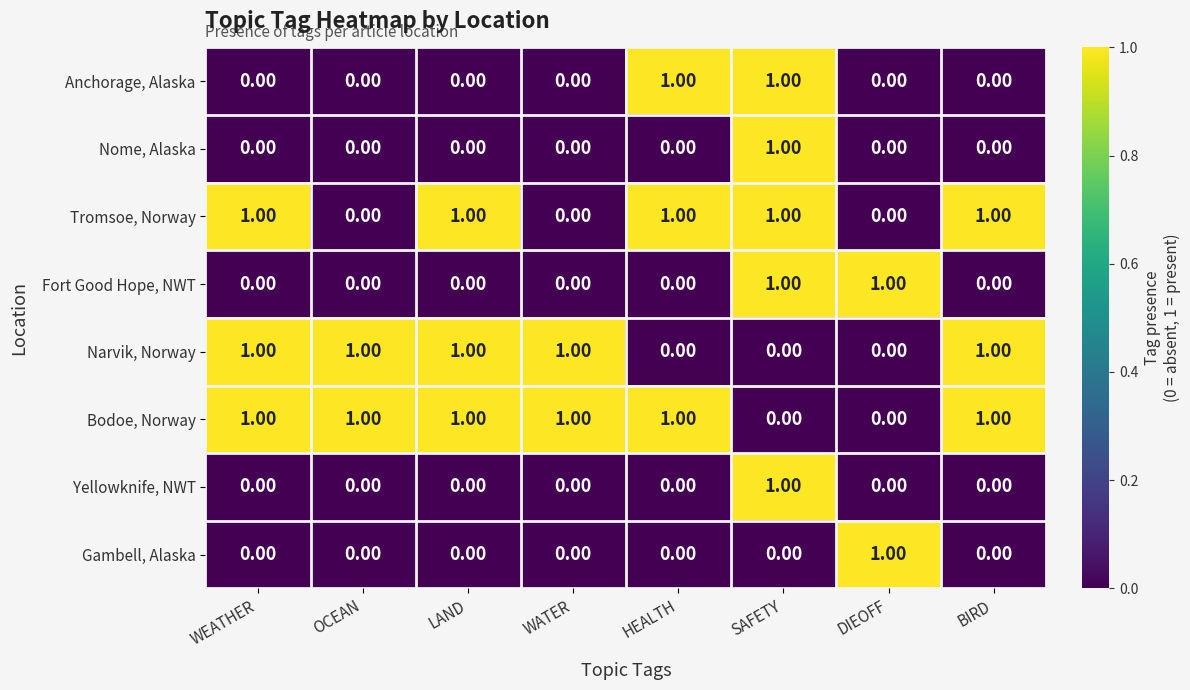

Is the value of Nome, Alaska at WATER greater than the value of Fort Good Hope, NWT at DIEOFF?

No